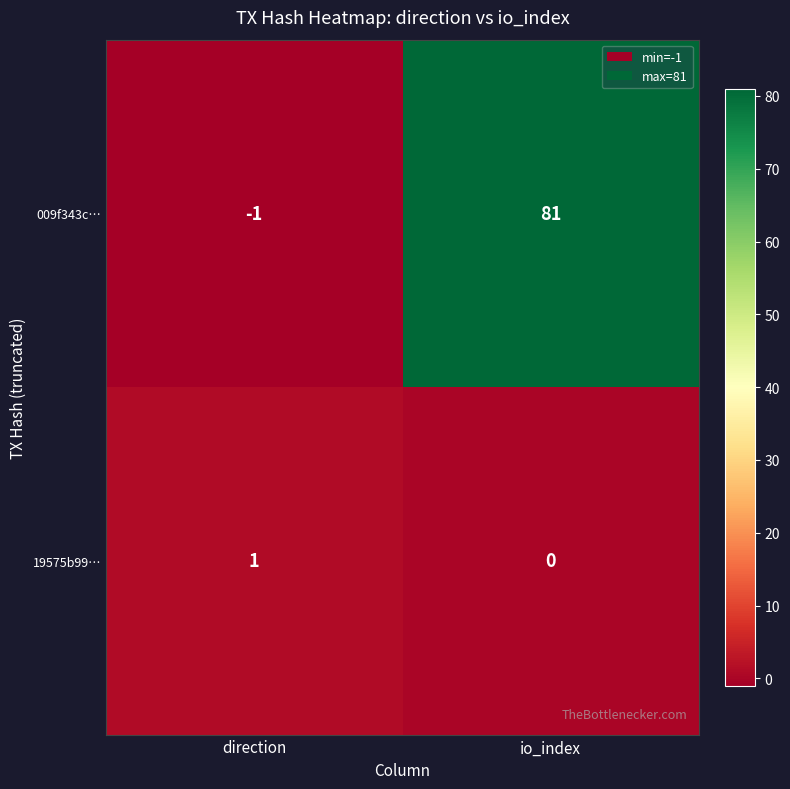

Rank the series at io_index from lowest to highest value.

19575b99…, 009f343c…